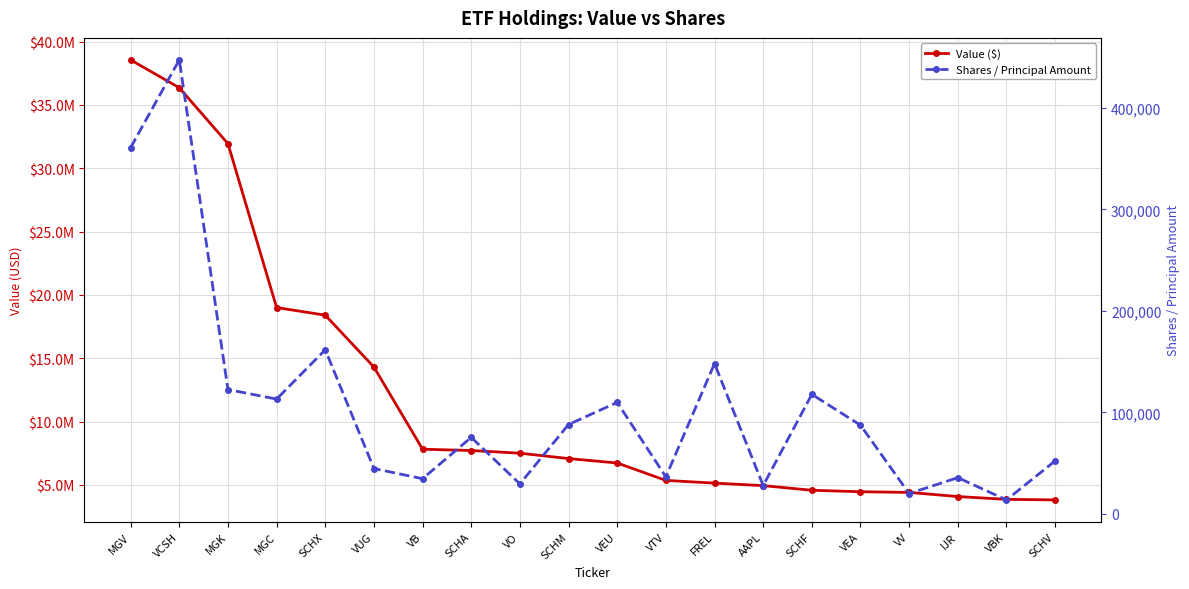

Reading left to right, list all the values displayed in this chart.

Value ($): MGV=38562000	VCSH=36360000	MGK=31947000	MGC=19005000	SCHX=18404000	VUG=14305000	VB=7819000	SCHA=7715000	VO=7504000	SCHM=7079000	VEU=6730000	VTV=5355000	FREL=5141000	AAPL=4942000	SCHF=4576000	VEA=4460000	VV=4408000	IJR=4080000	VBK=3858000	SCHV=3815000
Shares / Principal Amount: MGV=361004	VCSH=447449	MGK=122515	MGC=113069	SCHX=161691	VUG=44577	VB=34596	SCHA=75343	VO=29453	SCHM=88014	VEU=109824	VTV=36404	FREL=148073	AAPL=27829	SCHF=117737	VEA=87357	VV=19943	IJR=35631	VBK=13690	SCHV=52108